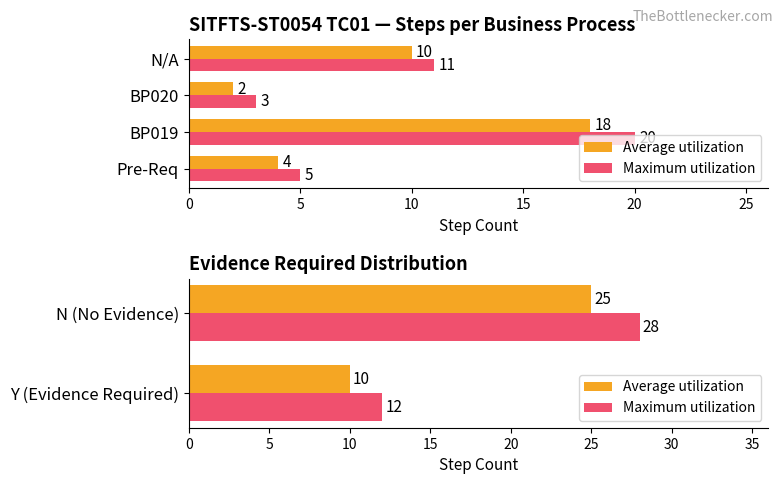

How many Average utilization values are between 10 and 25?

2